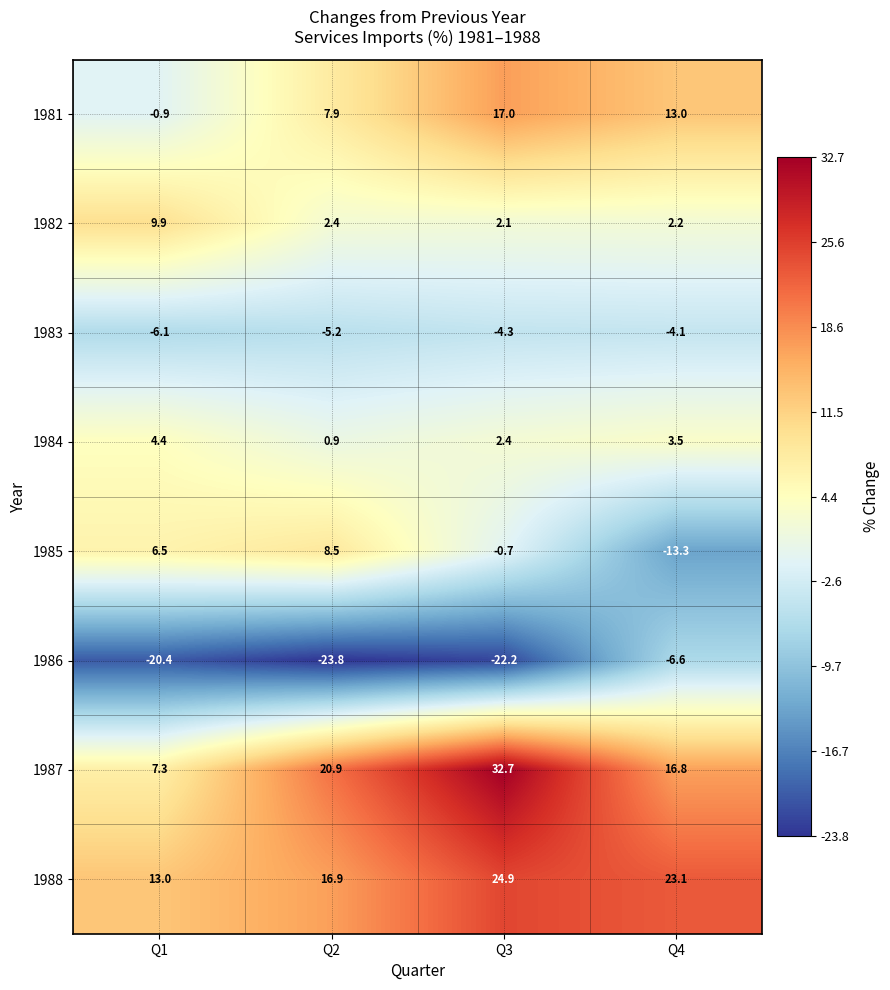

Rank the categories by 1985 value from highest to lowest.

Q2, Q1, Q3, Q4